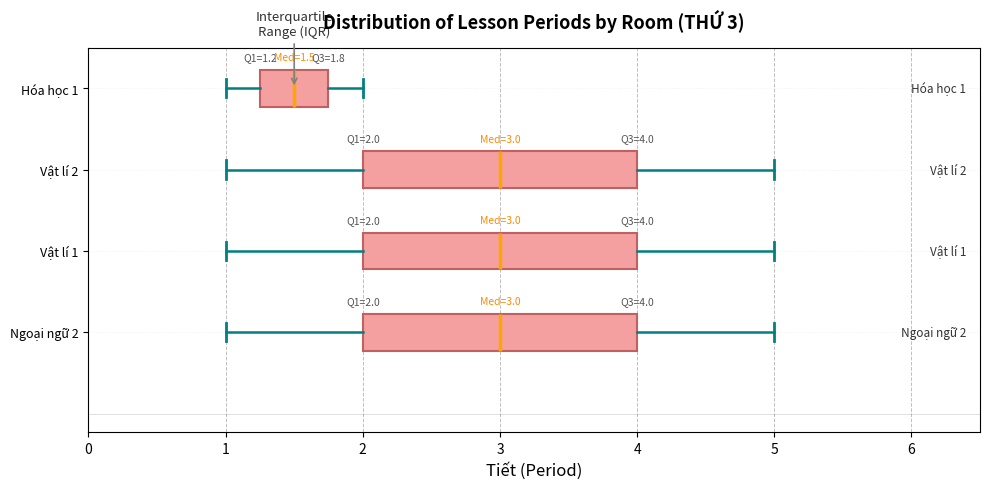

Which box has the furthest to the left median line?

Hóa học 1